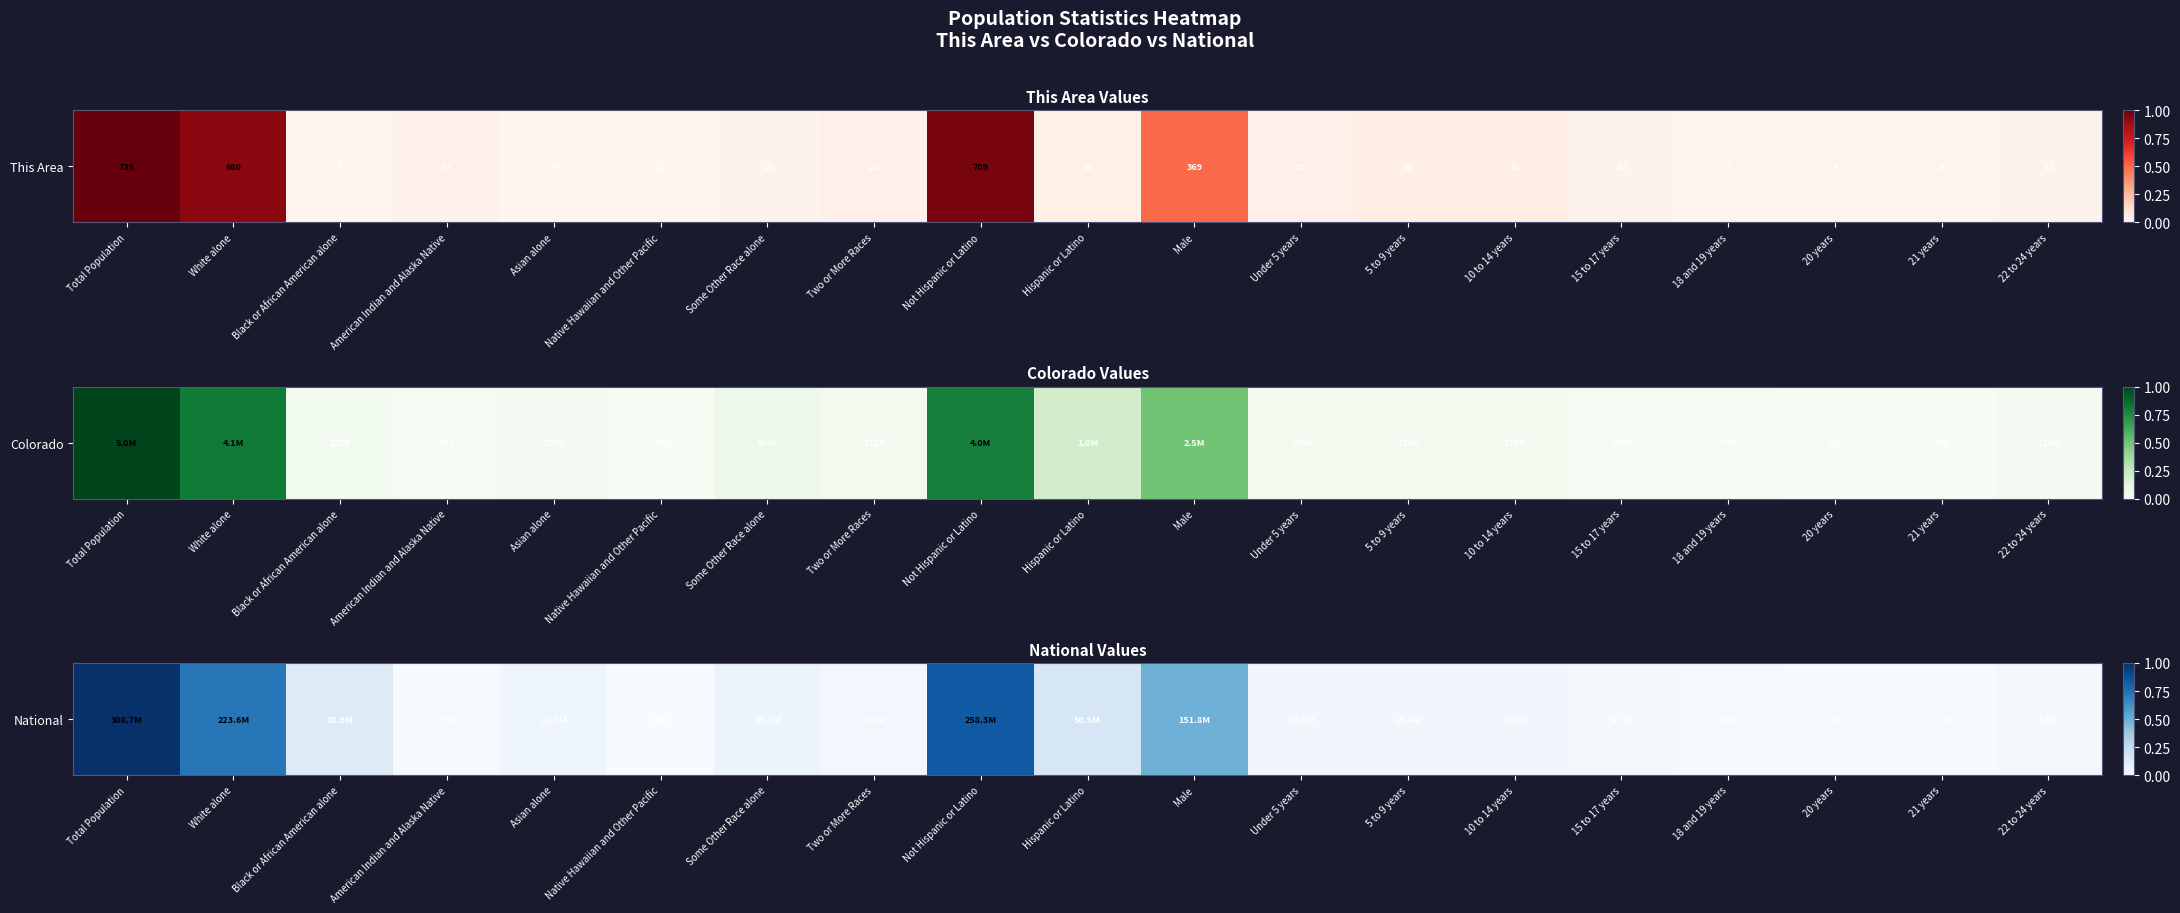

True or false: the data shows 0.1 at Hispanic or Latino.

False